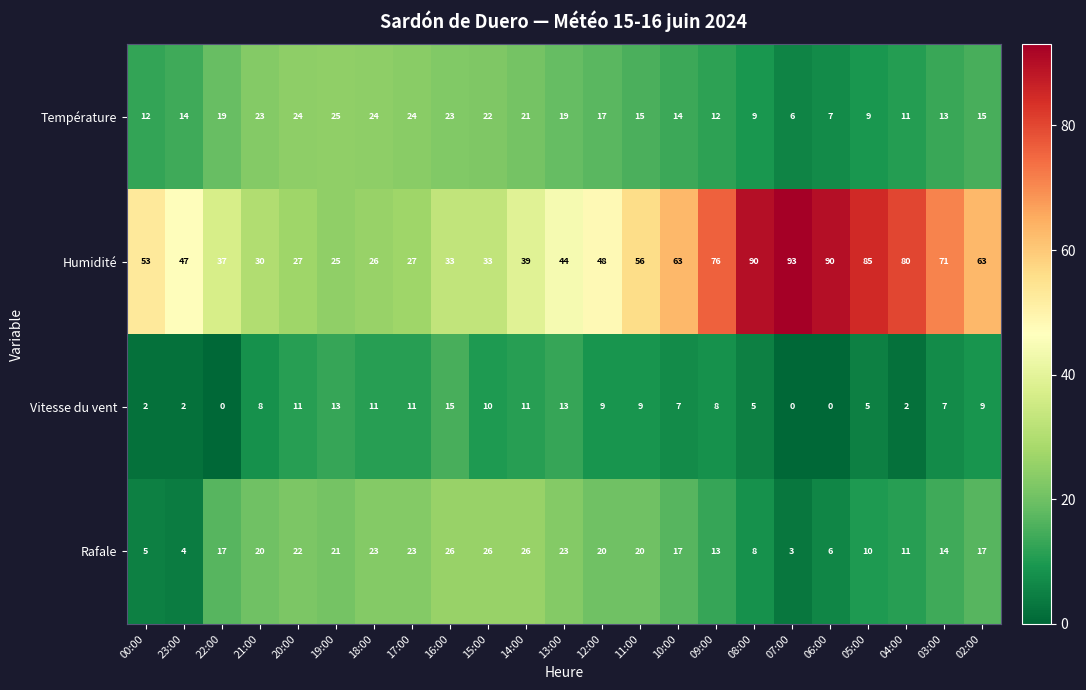

At how many categories does at least one series exceed 15?

23